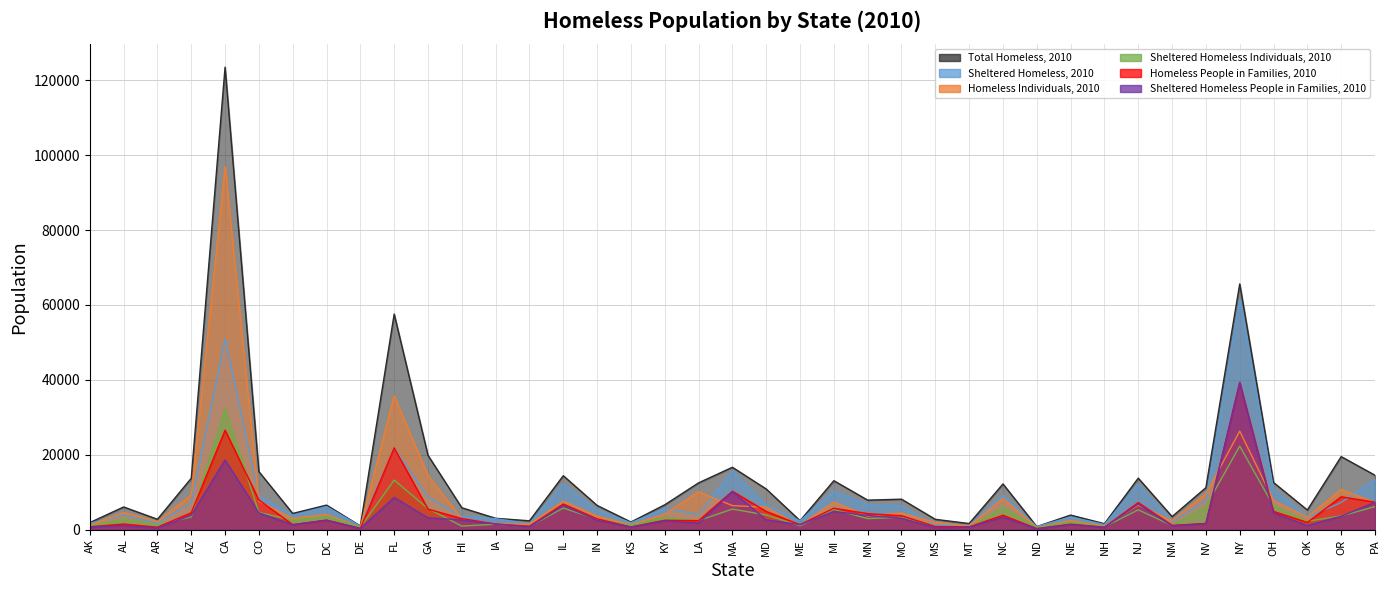

Between LA and MO, which series saw the biggest shift?

Homeless Individuals, 2010